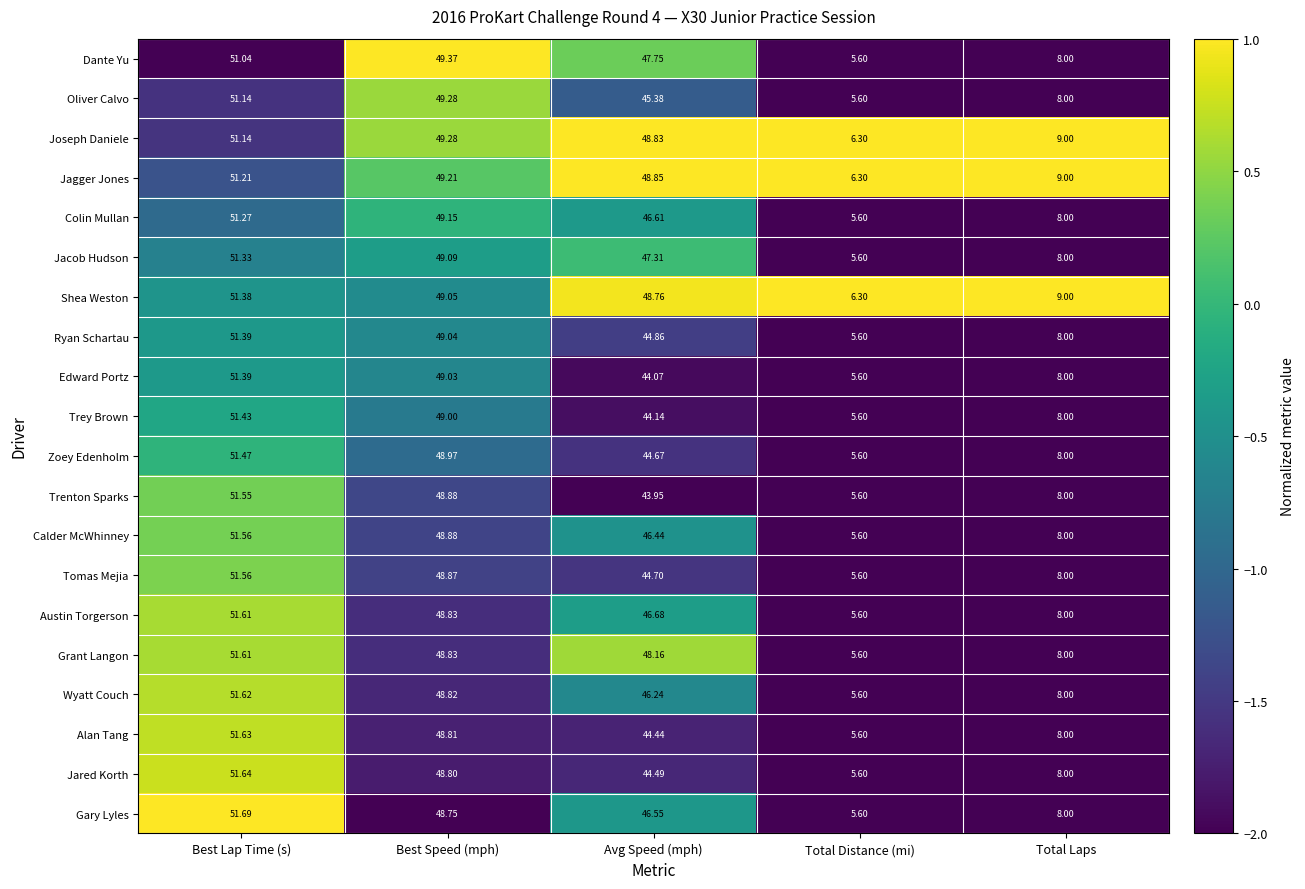

Where is Grant Langon nearest to the value 28?

Total Laps